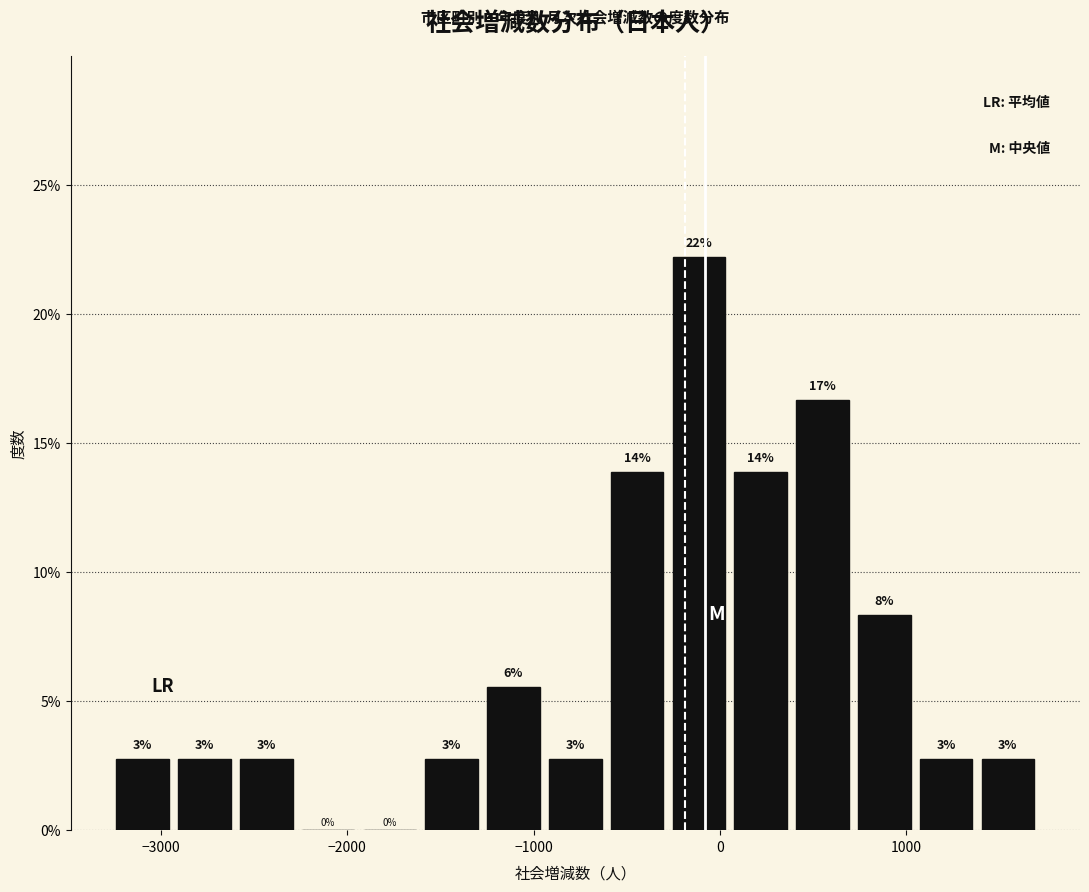

Read against the x-axis, roughly where is the centre of the tallest bar?

-100